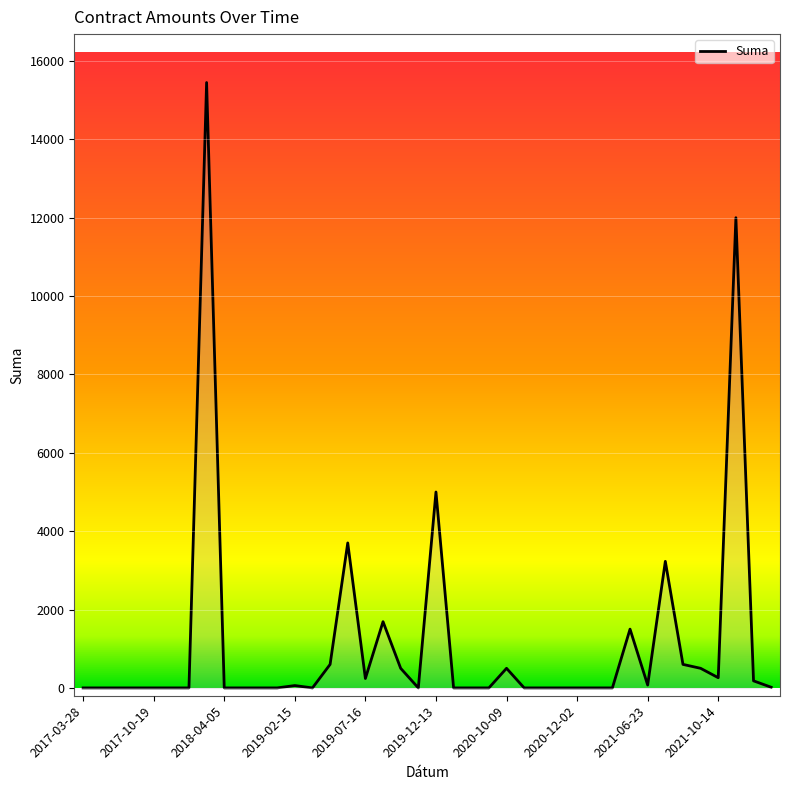

What is the difference between the maximum and minimum values?

15450.0